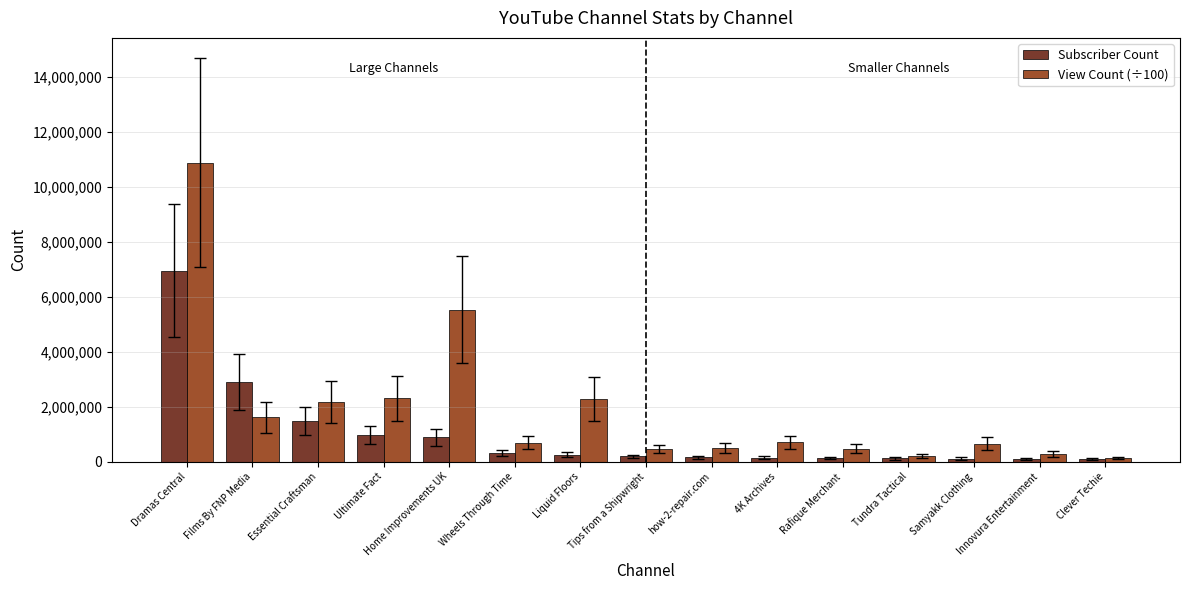

What value does the View Count (÷100) series have at Essential Craftsman?

2169380.1